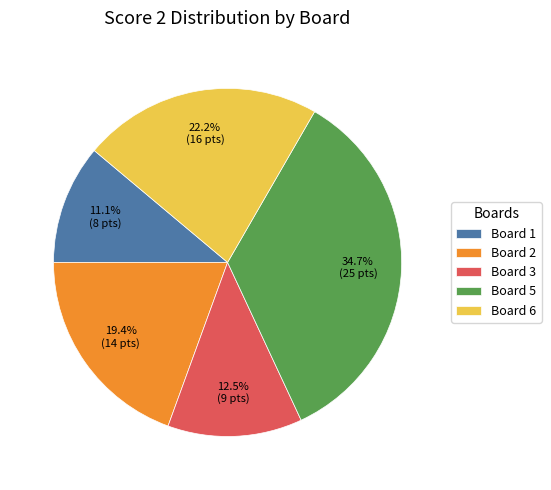

Approximately how many times larger is the value at Board 1 compared to Board 3?

0.9